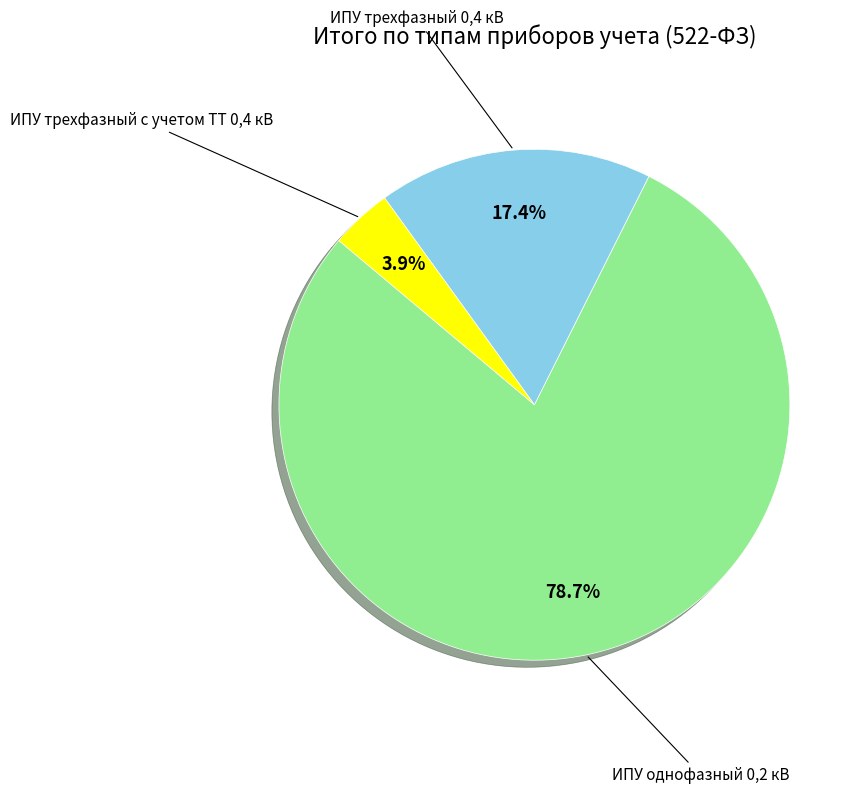

Combined, do ИПУ трехфазный 0,4 кВ and ИПУ однофазный 0,2 кВ account for over 50%?

Yes